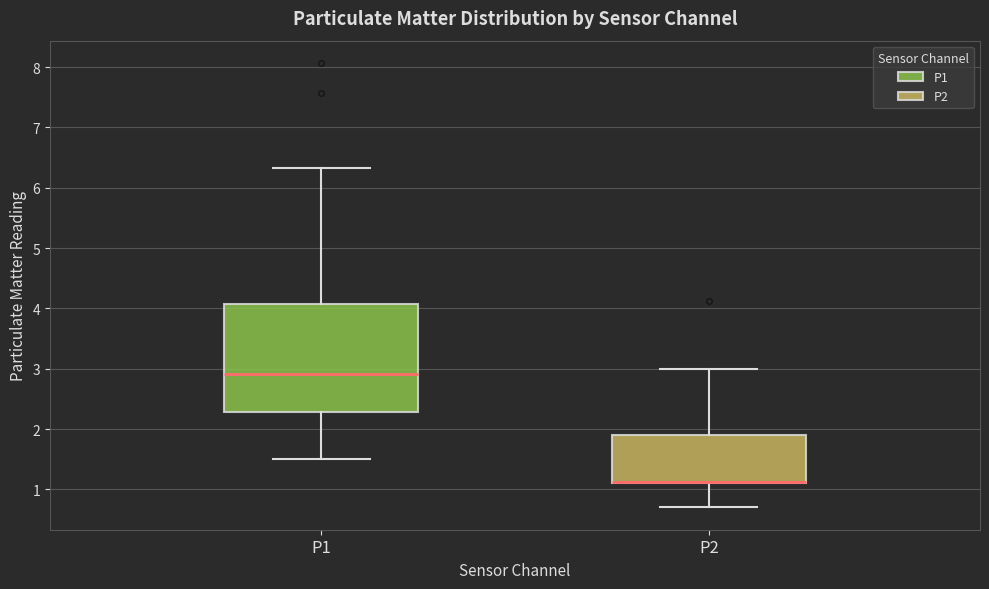

Reading left to right, read every box against the y-axis: the position of its median line, the range the box covers, and the ends of its whiskers. The values are not printed on the chart, so give them approximately, as read against the axis.

P1: median 2.9, box 2.3 to 4.1, whiskers 1.5 to 6.3
P2: median 1.1 (drawn on the box's lower edge), box 1.1 to 1.9, whiskers 0.7 to 3.0